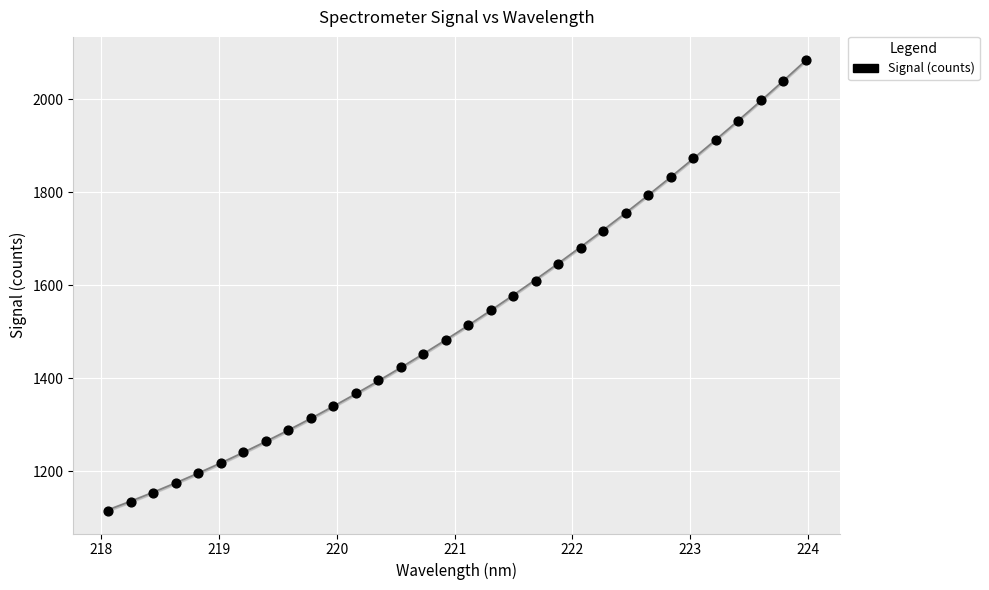

What is the range of X values (max minus min)?

5.9